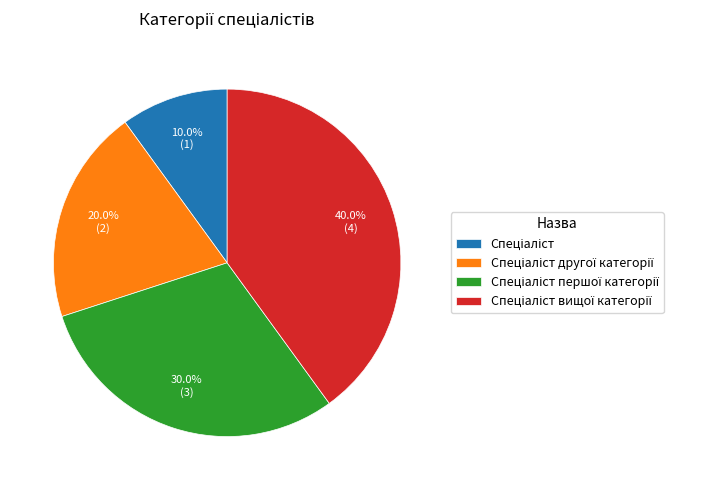

Is there a majority slice in this chart?

No